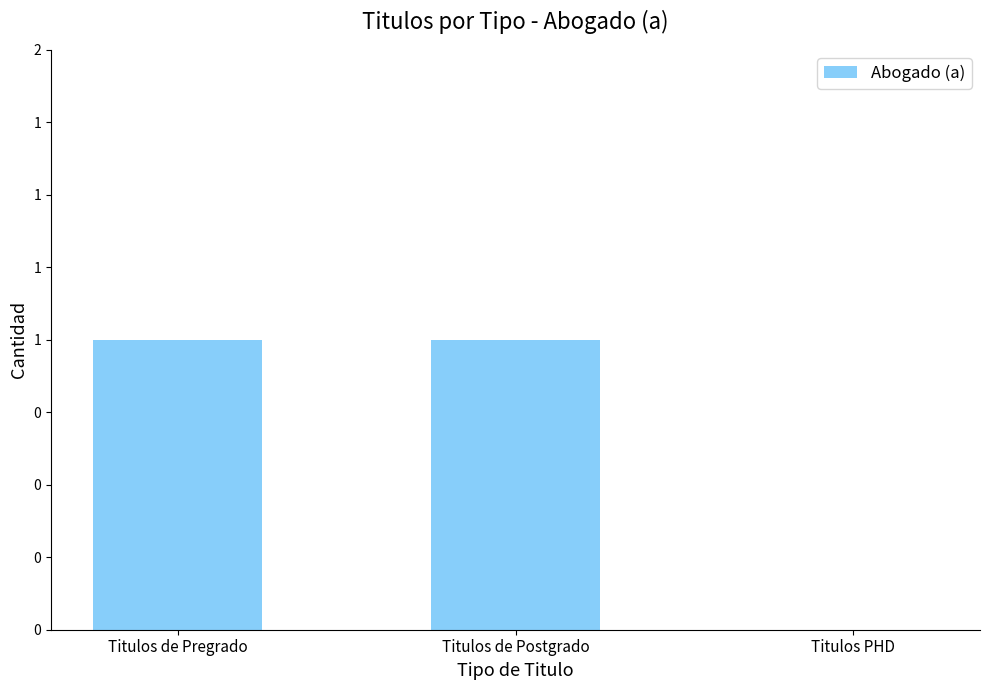

Is it true that the value at Titulos PHD is 0?

False